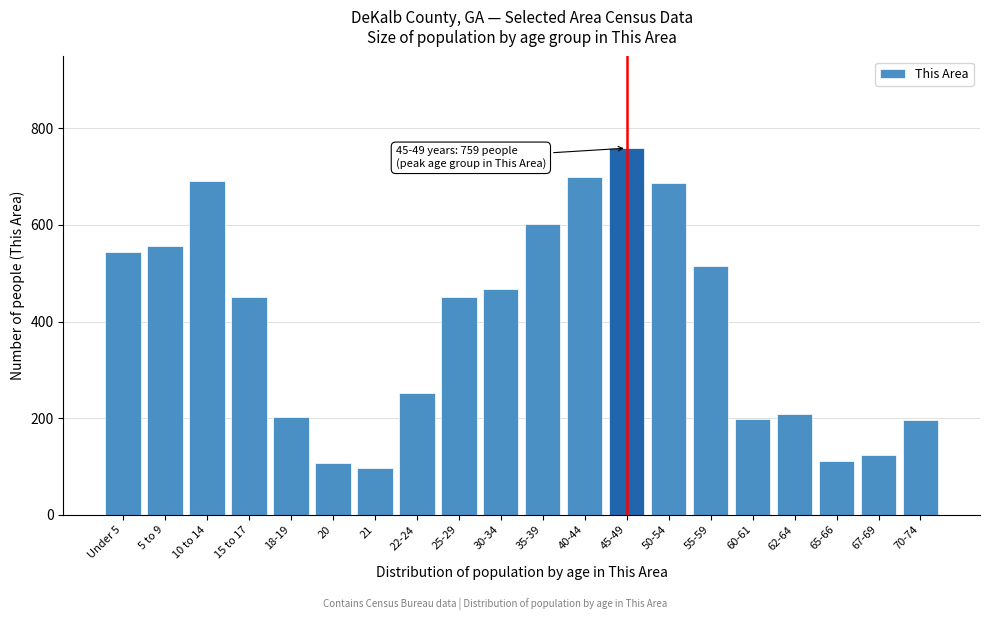

What value does the data have at 15 to 17?

451